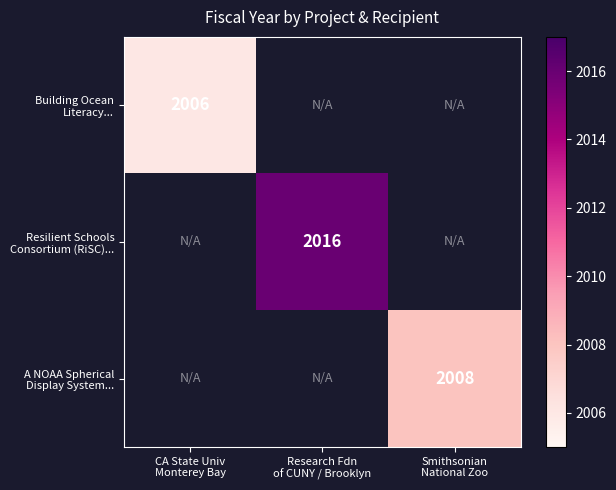

Read the Resilient Schools Consortium (RiSC)... value at Research Fdn of CUNY / Brooklyn.

2016.0